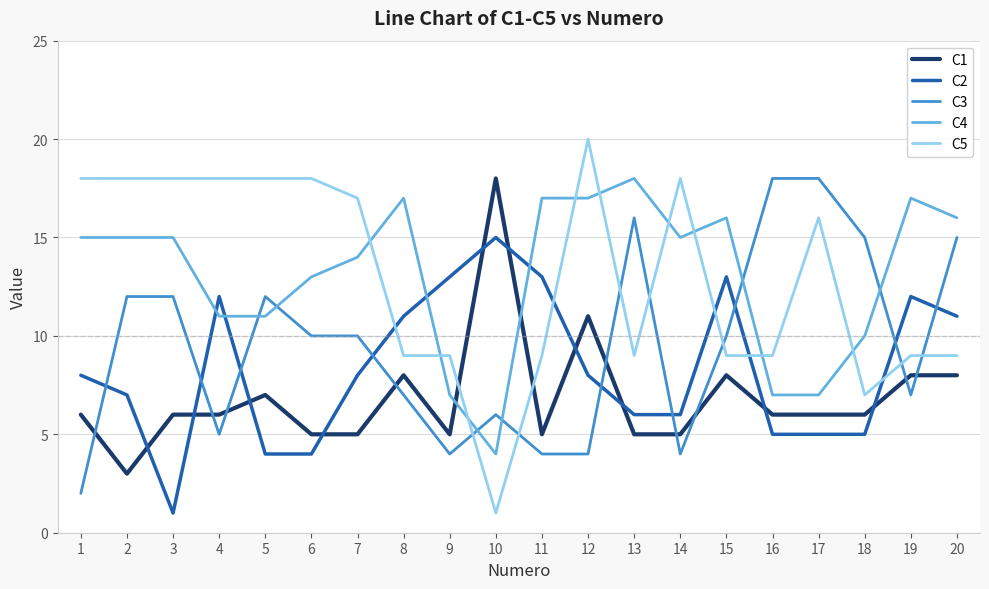

What is the sum of all C4 values?

262